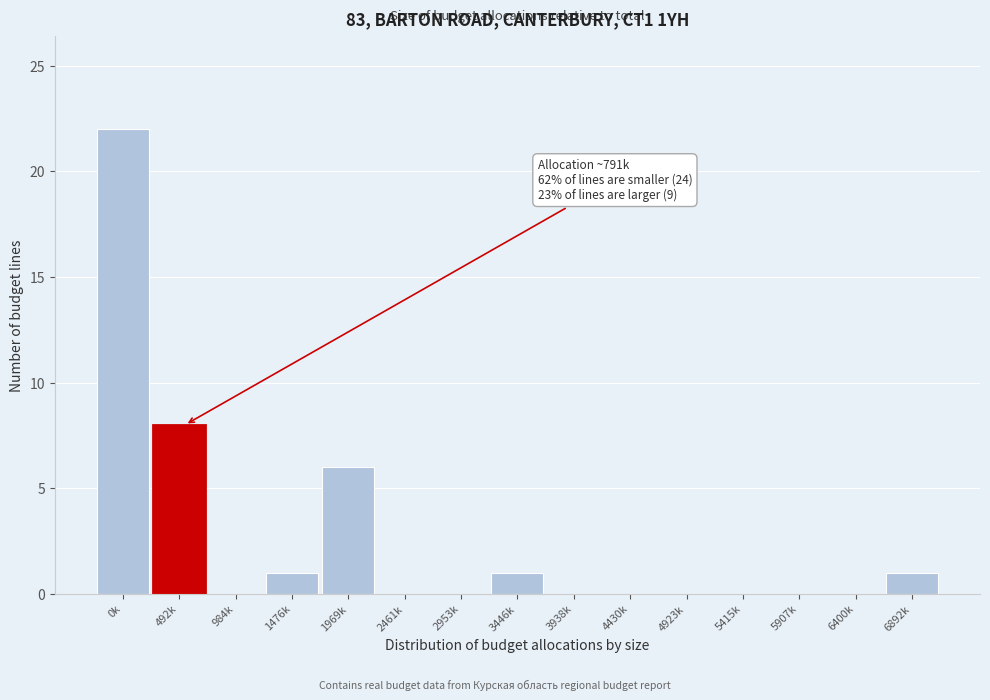

Reading right to left, what are all the values shown in this chart?

6892k=1	6400k=0	5907k=0	5415k=0	4923k=0	4430k=0	3938k=0	3446k=1	2953k=0	2461k=0	1969k=6	1476k=1	984k=0	492k=8	0k=22